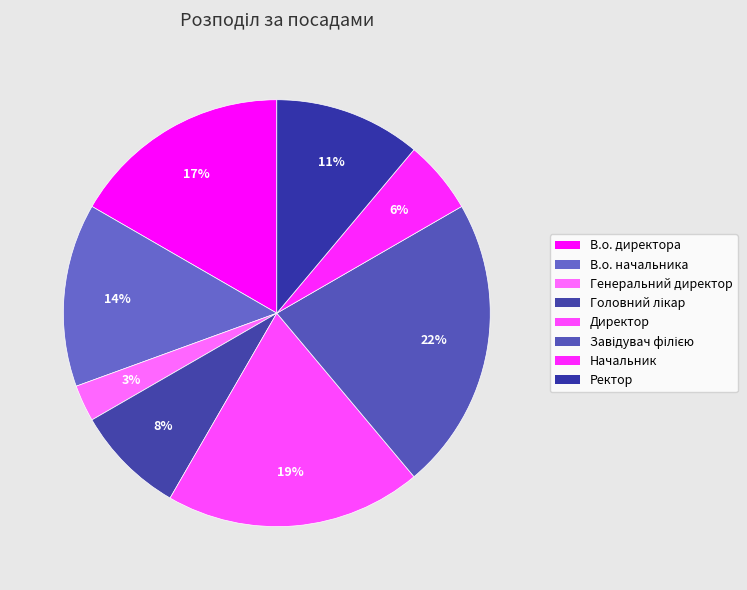

Count the number of slices in the pie.

8